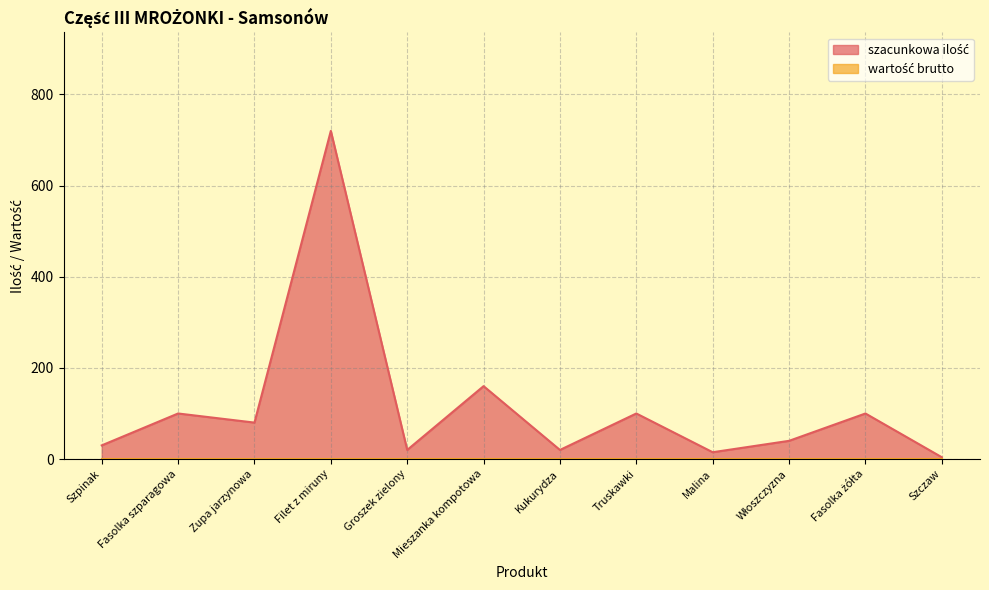

Reading left to right, extract all data points from this chart.

Szpinak=30	Fasolka szparagowa=100	Zupa jarzynowa=80	Filet z miruny=720	Groszek zielony=20	Mieszanka kompotowa=160	Kukurydza=20	Truskawki=100	Malina=15	Włoszczyzna=40	Fasolka żółta=100	Szczaw=4